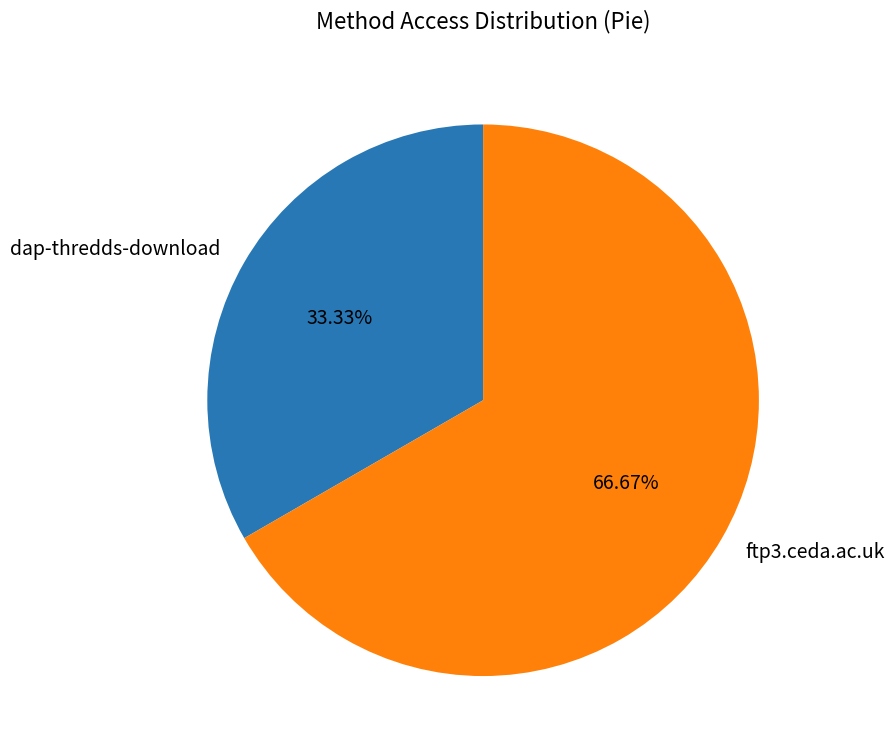

Approximately how many times larger is the value at dap-thredds-download compared to ftp3.ceda.ac.uk?

0.5